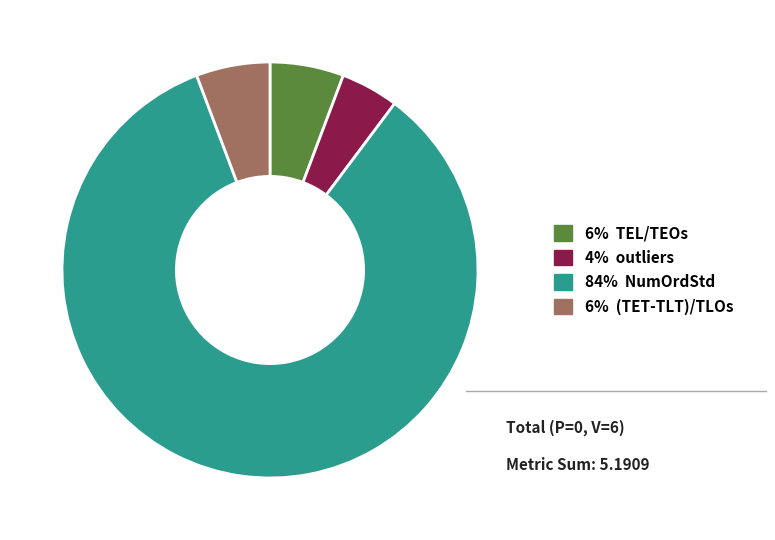

Between 6% TEL/TEOs and 84% NumOrdStd, which is larger?

84% NumOrdStd